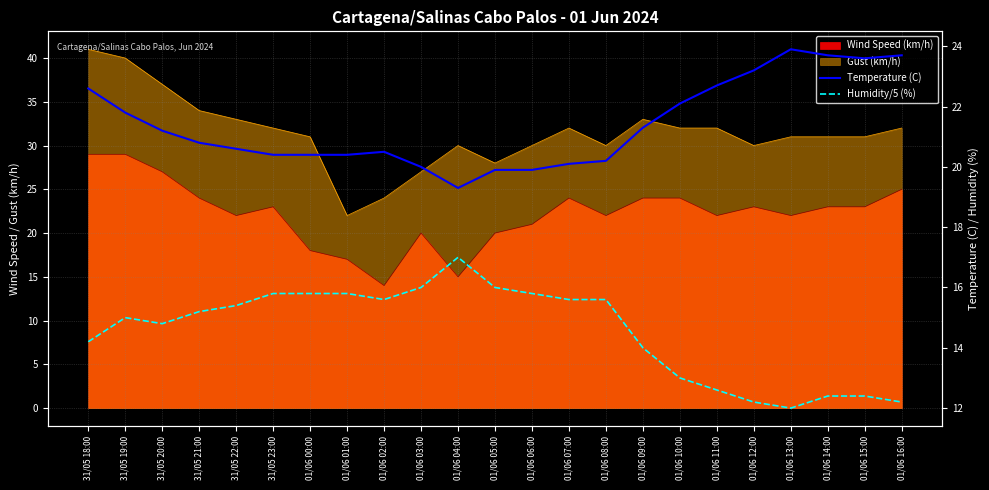

What is the value of the Temperature (C) point at the 6th from the left?

20.4